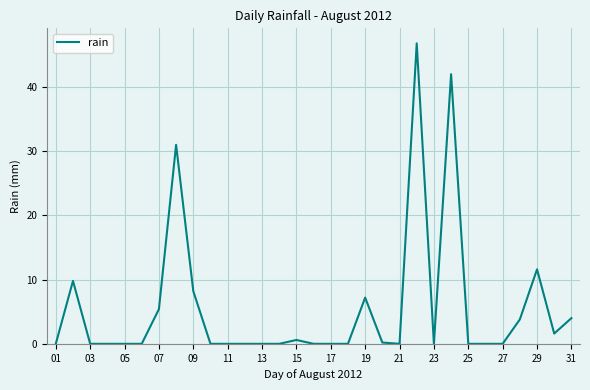

What is the greatest value displayed?

46.8